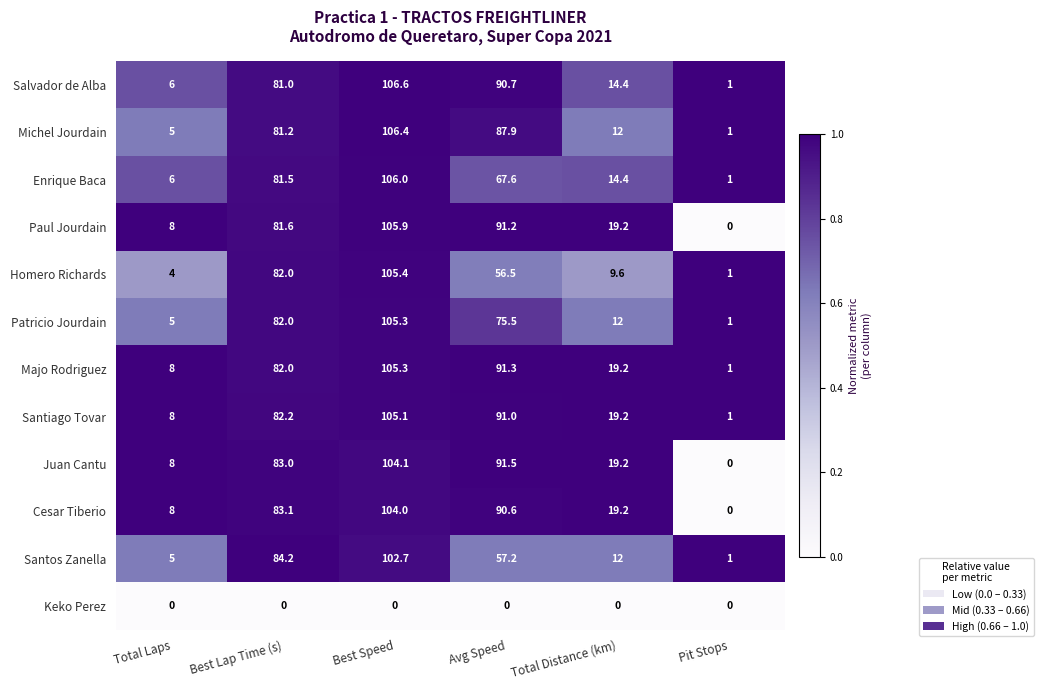

List the labels in order of Michel Jourdain value, smallest first.

Pit Stops, Total Laps, Total Distance (km), Best Lap Time (s), Avg Speed, Best Speed